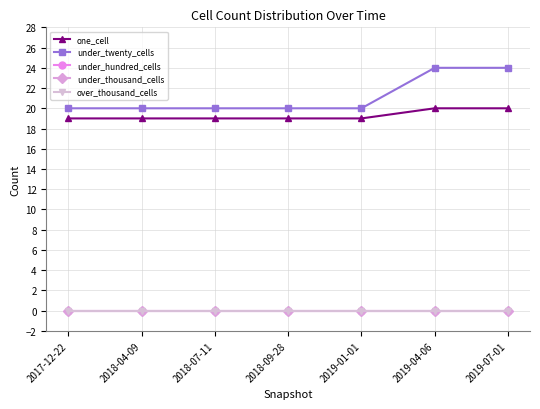

Reading left to right, transcribe all the data shown in this chart.

one_cell: 2017-12-22=19	2018-04-09=19	2018-07-11=19	2018-09-28=19	2019-01-01=19	2019-04-06=20	2019-07-01=20
under_twenty_cells: 2017-12-22=20	2018-04-09=20	2018-07-11=20	2018-09-28=20	2019-01-01=20	2019-04-06=24	2019-07-01=24
under_hundred_cells: 2017-12-22=0	2018-04-09=0	2018-07-11=0	2018-09-28=0	2019-01-01=0	2019-04-06=0	2019-07-01=0
under_thousand_cells: 2017-12-22=0	2018-04-09=0	2018-07-11=0	2018-09-28=0	2019-01-01=0	2019-04-06=0	2019-07-01=0
over_thousand_cells: 2017-12-22=0	2018-04-09=0	2018-07-11=0	2018-09-28=0	2019-01-01=0	2019-04-06=0	2019-07-01=0